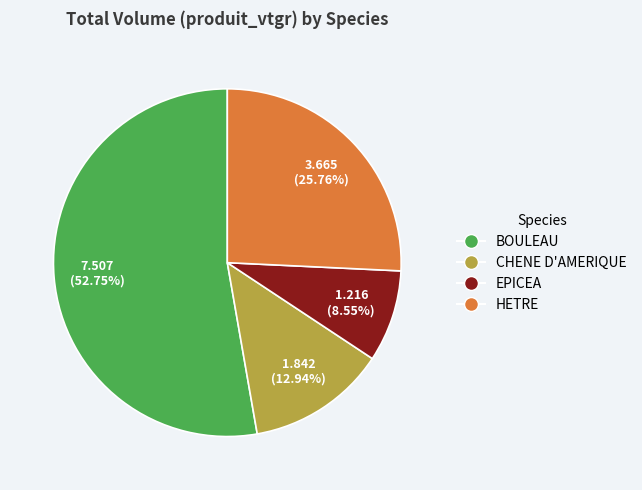

How much of the chart is everything except EPICEA?

91.5%